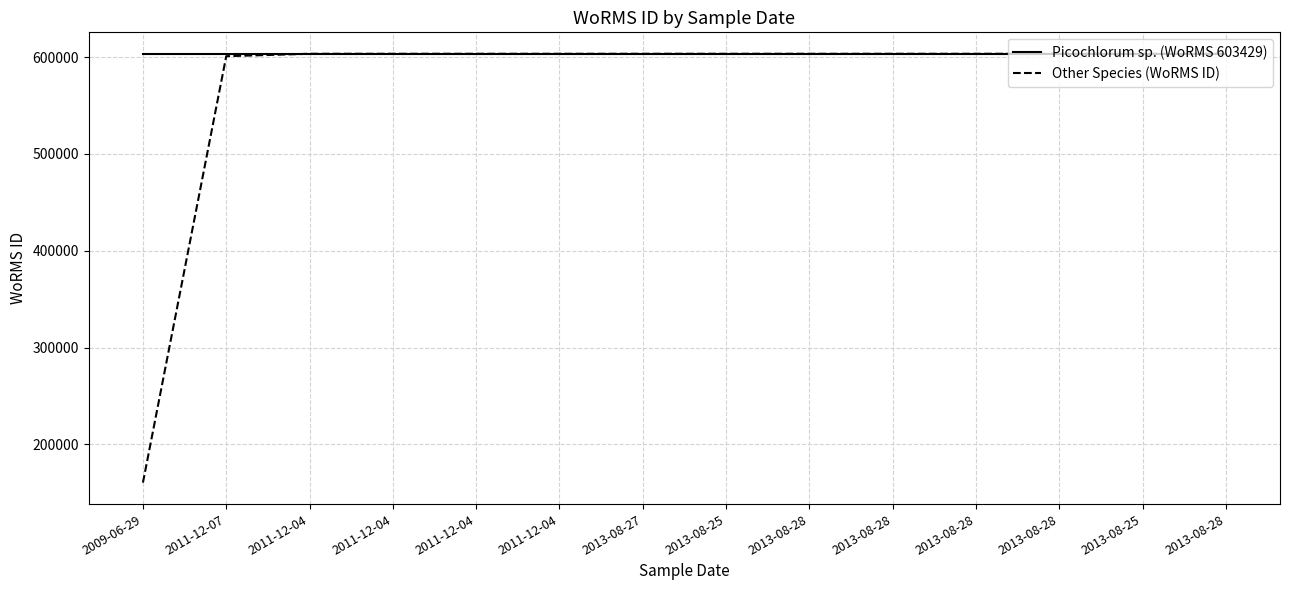

Rank the series at 2011-12-07 from highest to lowest value.

Picochlorum sp. (WoRMS 603429), Other Species (WoRMS ID)